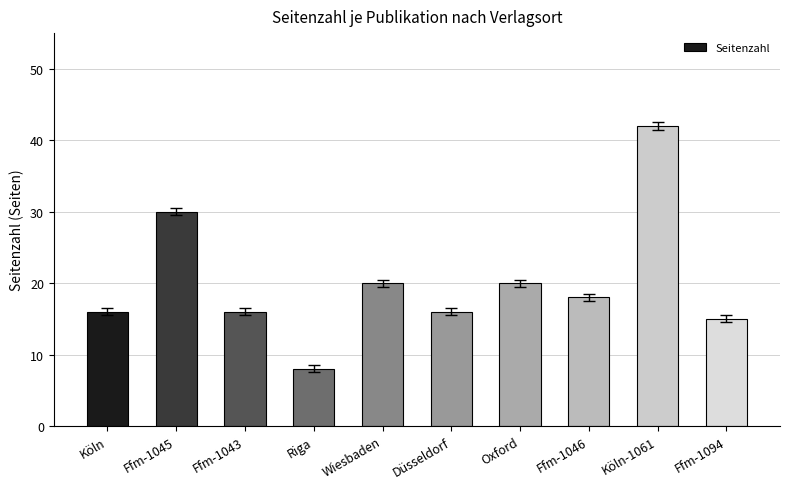

What is the label of the 5th bar from the left?

Wiesbaden